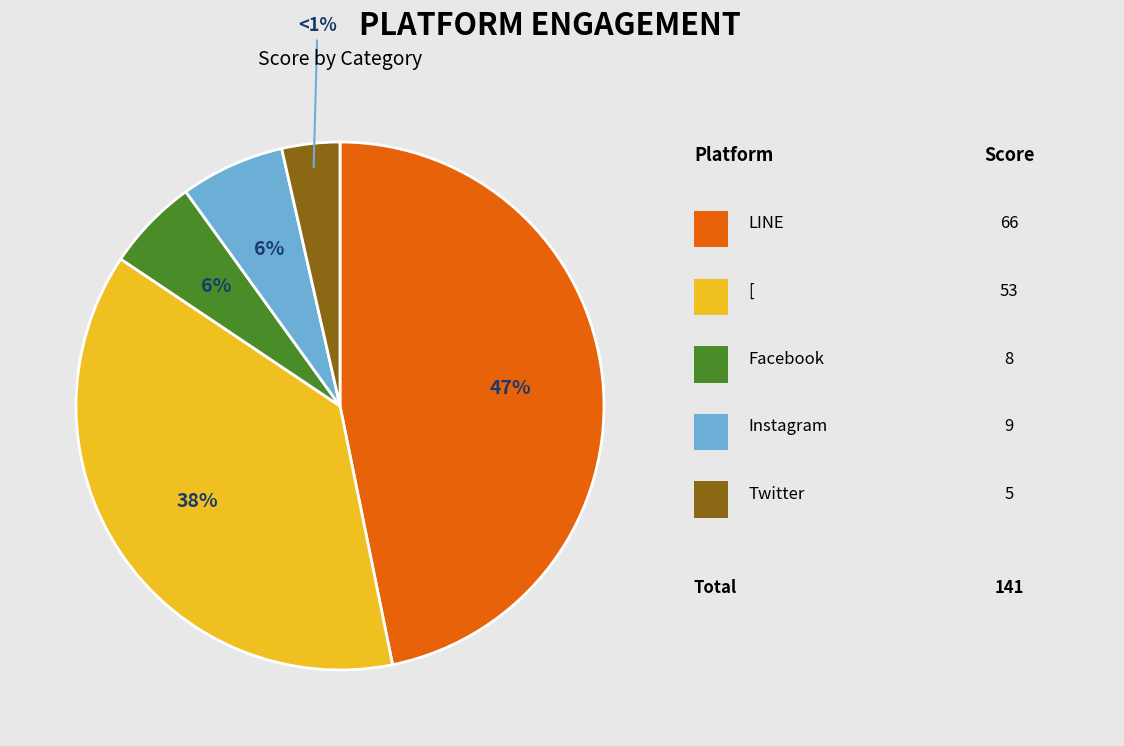

To the nearest percent, what is the difference between the largest and smallest slice percentages?

43%